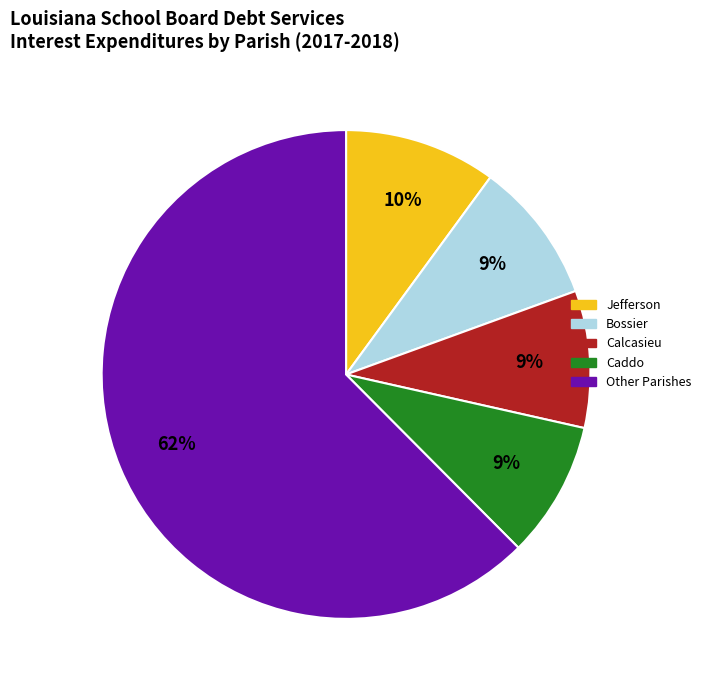

To the nearest percent, what is the average slice percentage?

20%